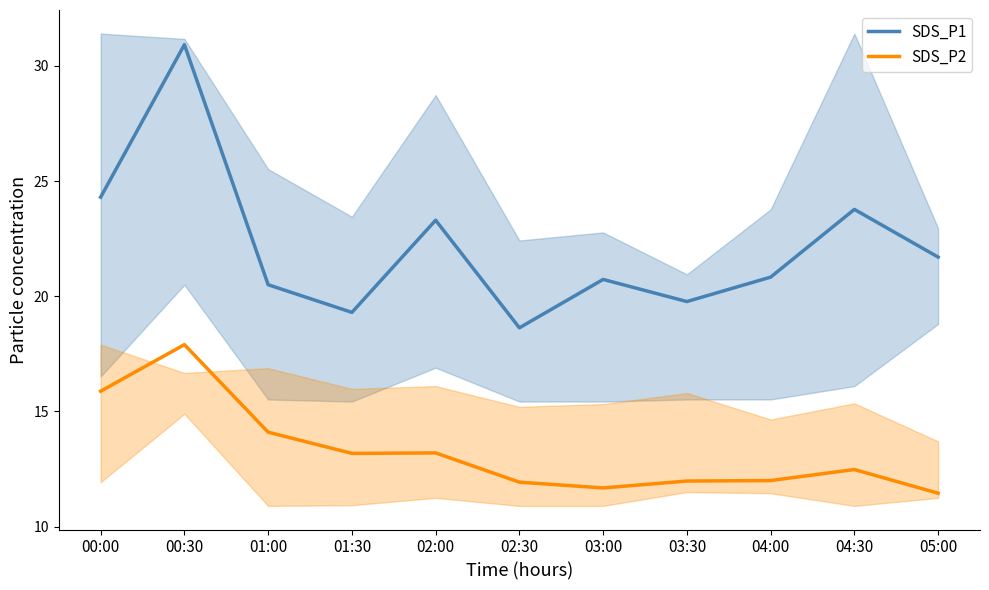

What is the difference between the highest and lowest values at 04:30?

11.3